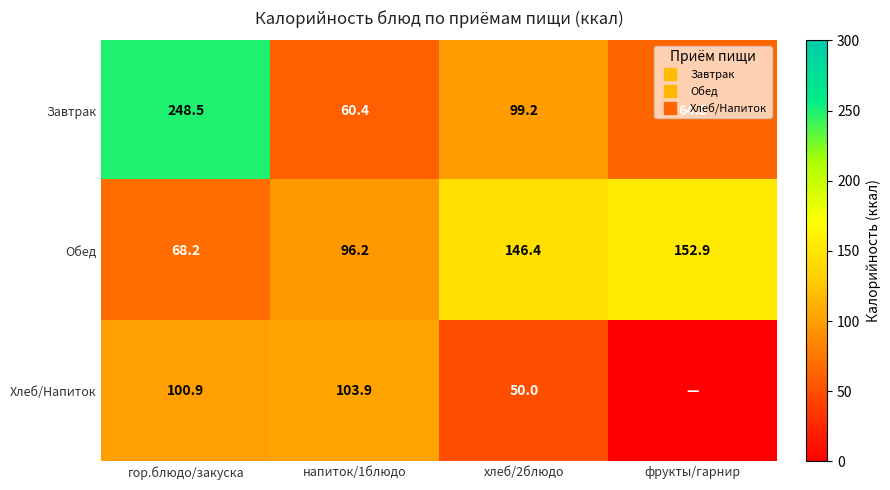

What is the average value of the Хлеб/Напиток series?

63.7